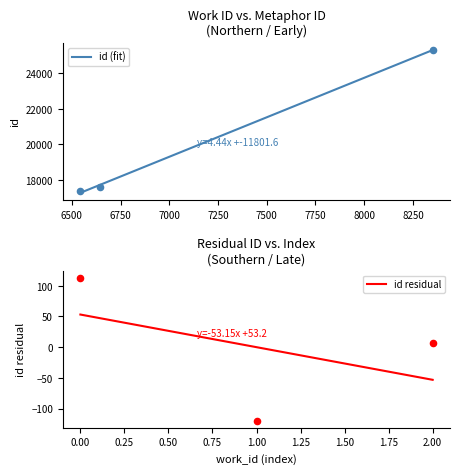

What is the change in value from 6544 to 6645?

+216